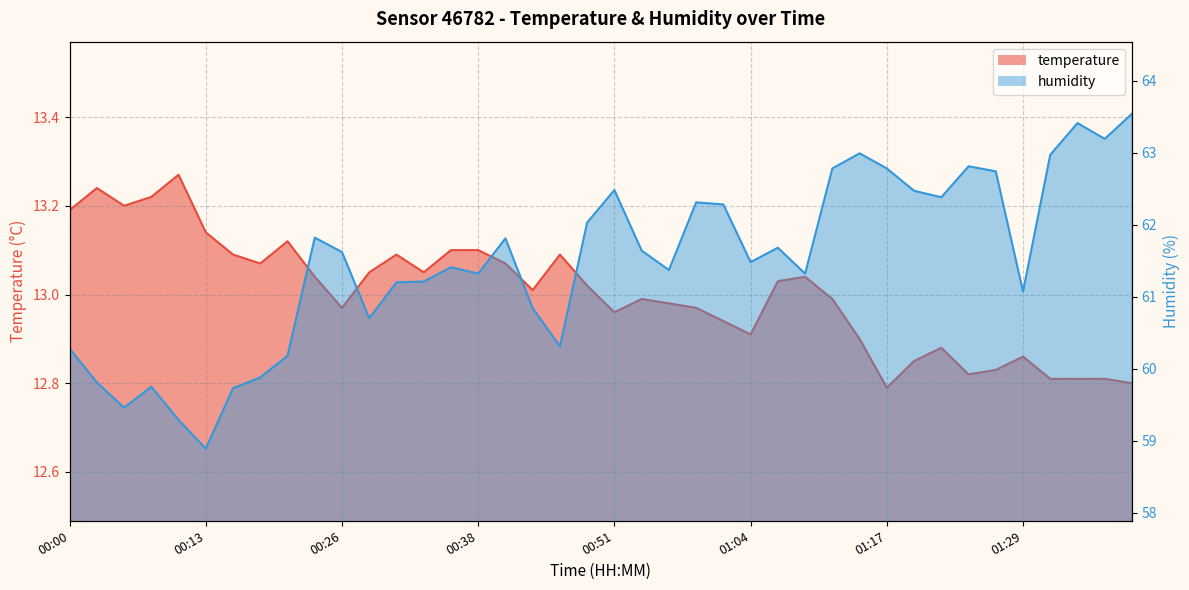

What position from the left is 01:04?

26